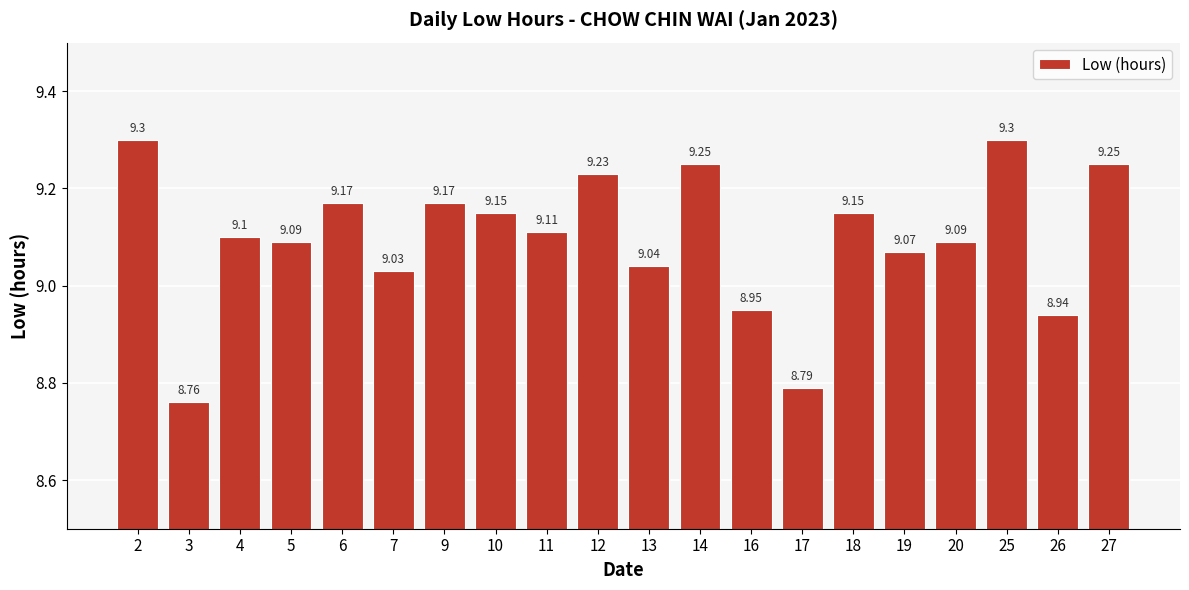

What is the difference between the values at 3 and 20?

0.3